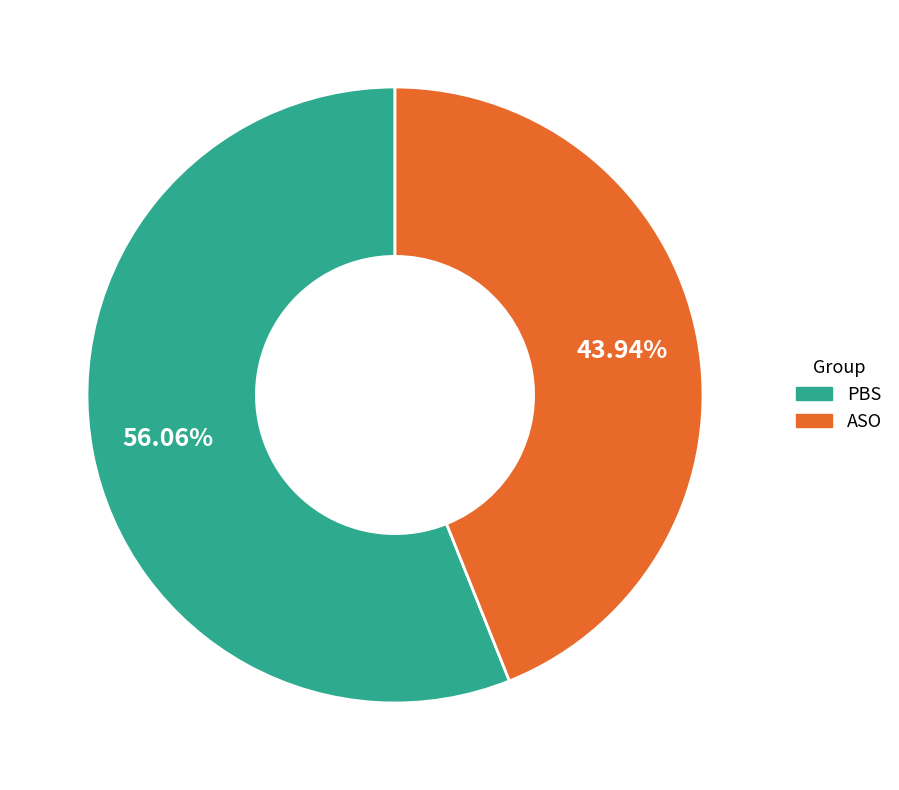

Rank the categories by value from highest to lowest.

PBS, ASO